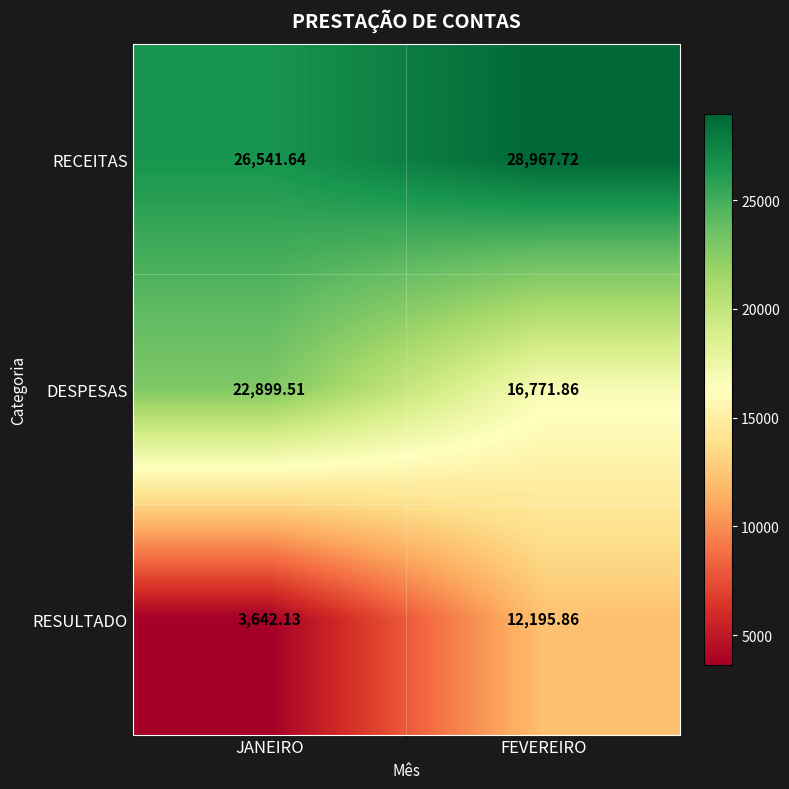

Which label corresponds to the smallest value in the chart?

JANEIRO